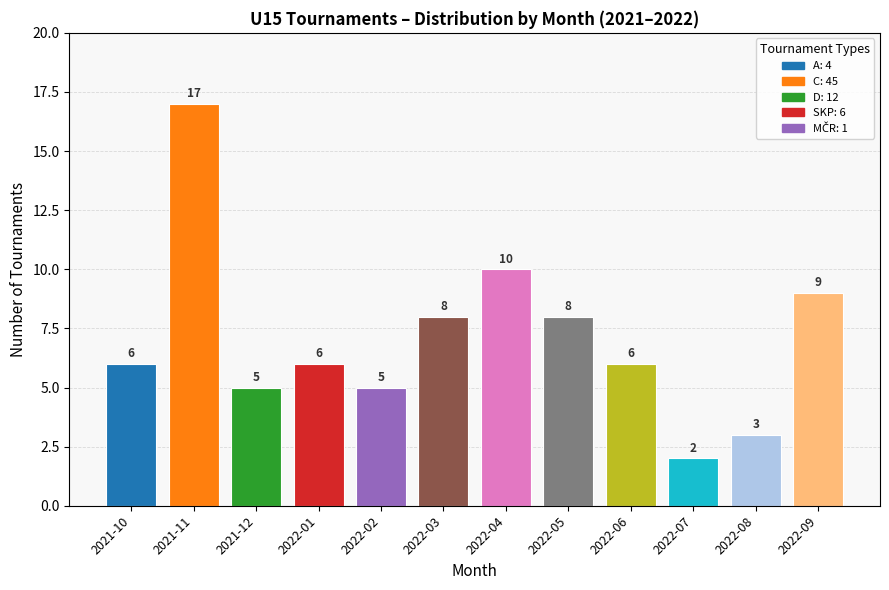

Reading left to right, what are all the values shown in this chart?

6	17	5	6	5	8	10	8	6	2	3	9